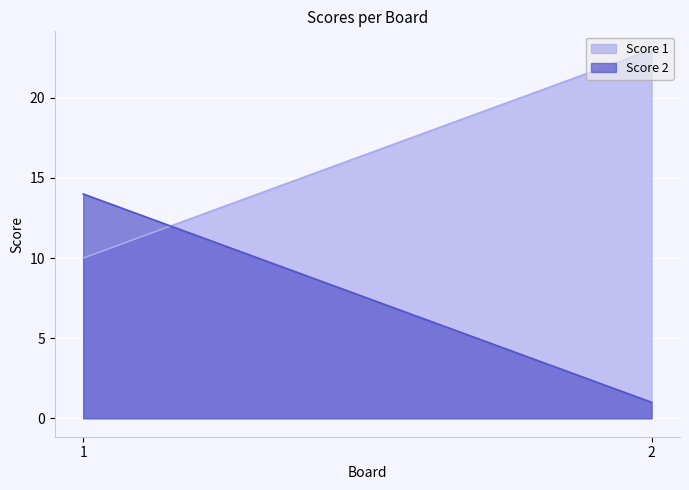

At how many categories does at least one series exceed 21?

1